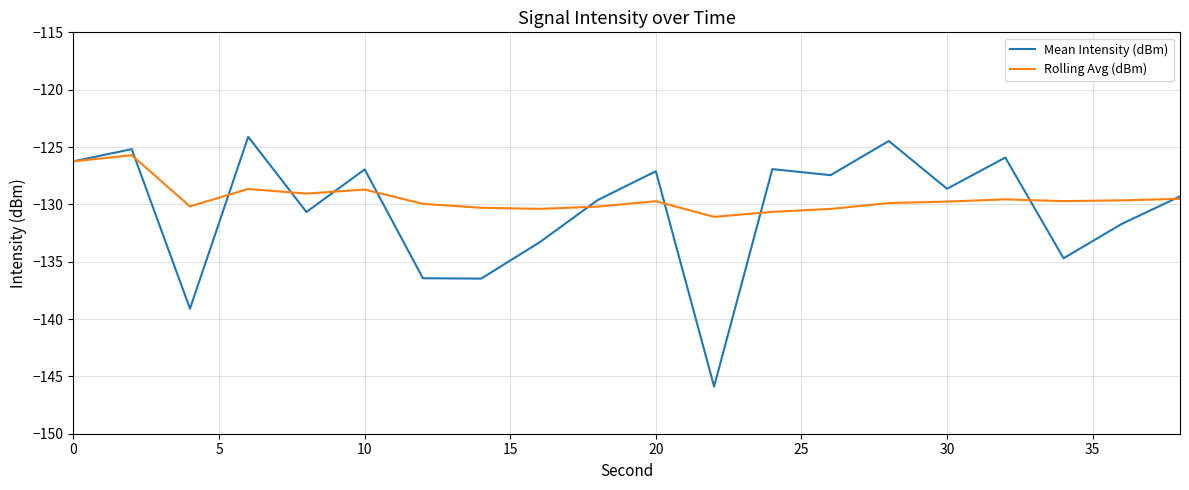

What is the lowest value of the Rolling Avg (dBm) series?

-131.1